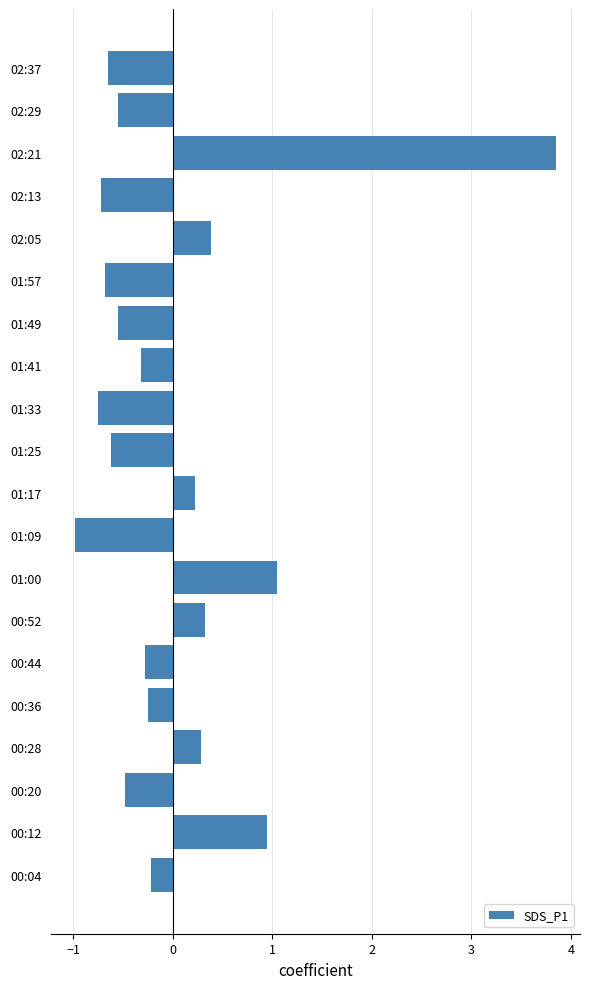

Which has a higher value, 02:13 or 00:36?

00:36